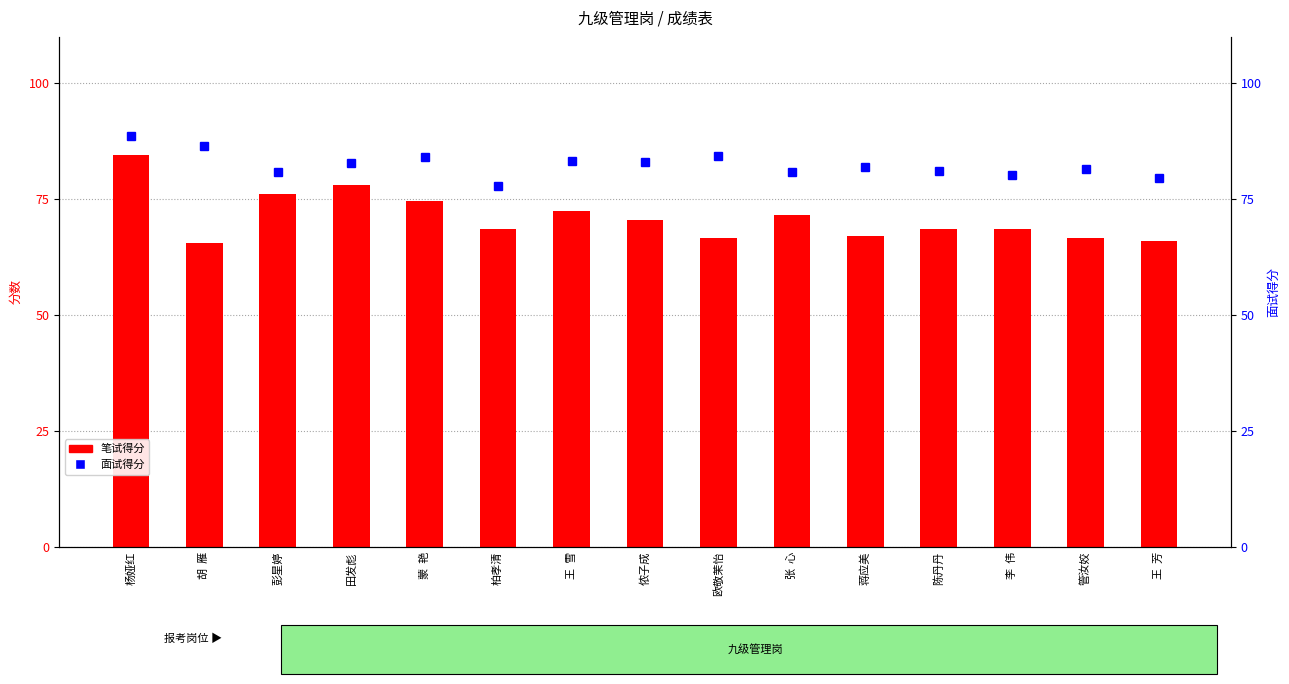

What are all the series names shown in the legend?

笔试得分, 面试得分